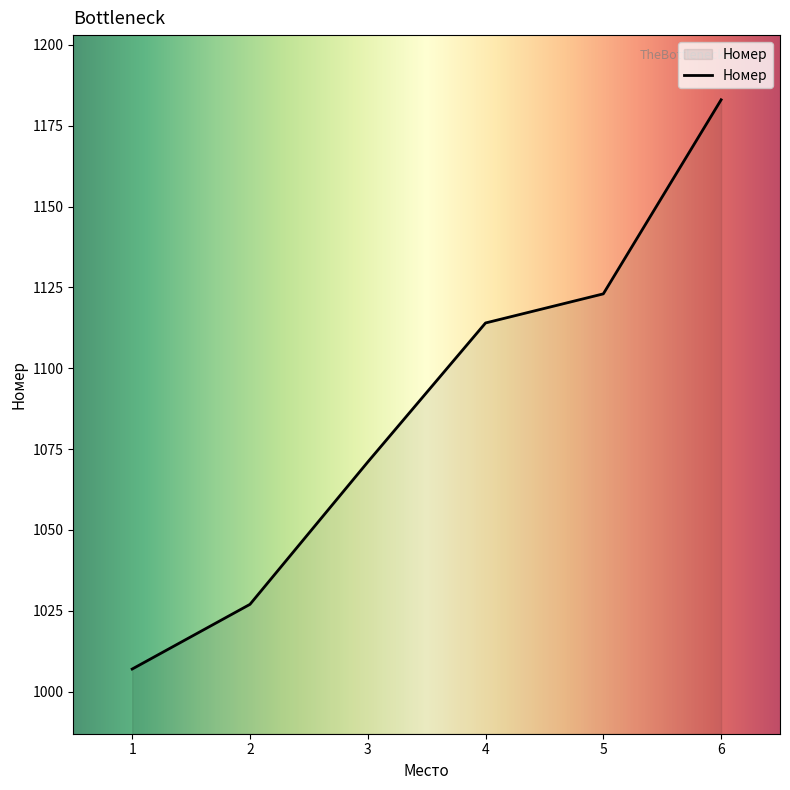

What is the maximum value shown in the chart?

1183